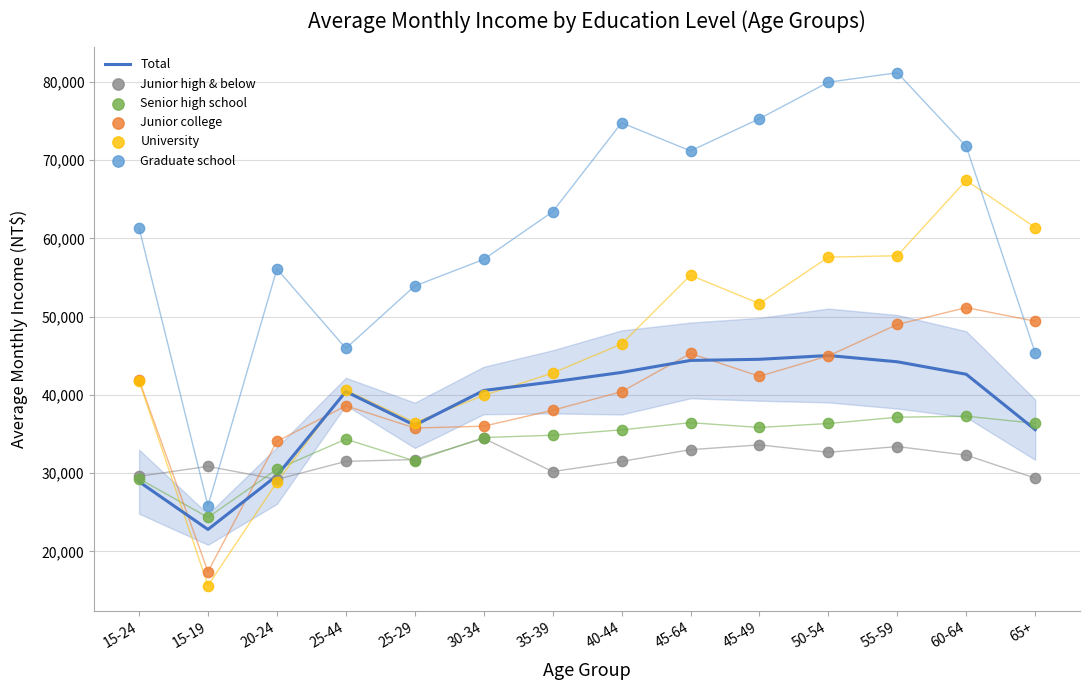

What are all the series names shown in the legend?

Total, Junior high & below, Senior high school, Junior college, University, Graduate school